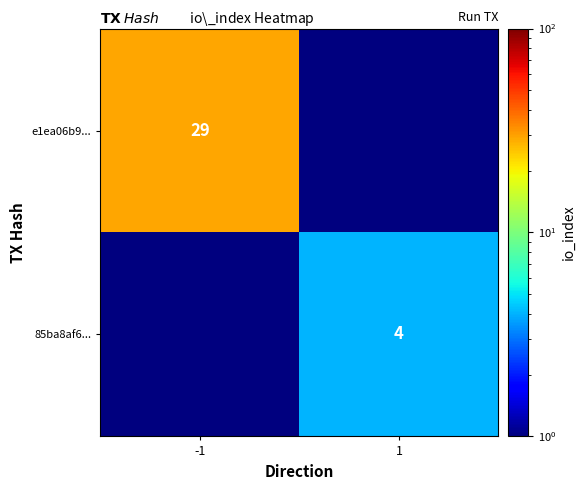

The value of 85ba8af6... at 1 is 5.7. True or false?

False